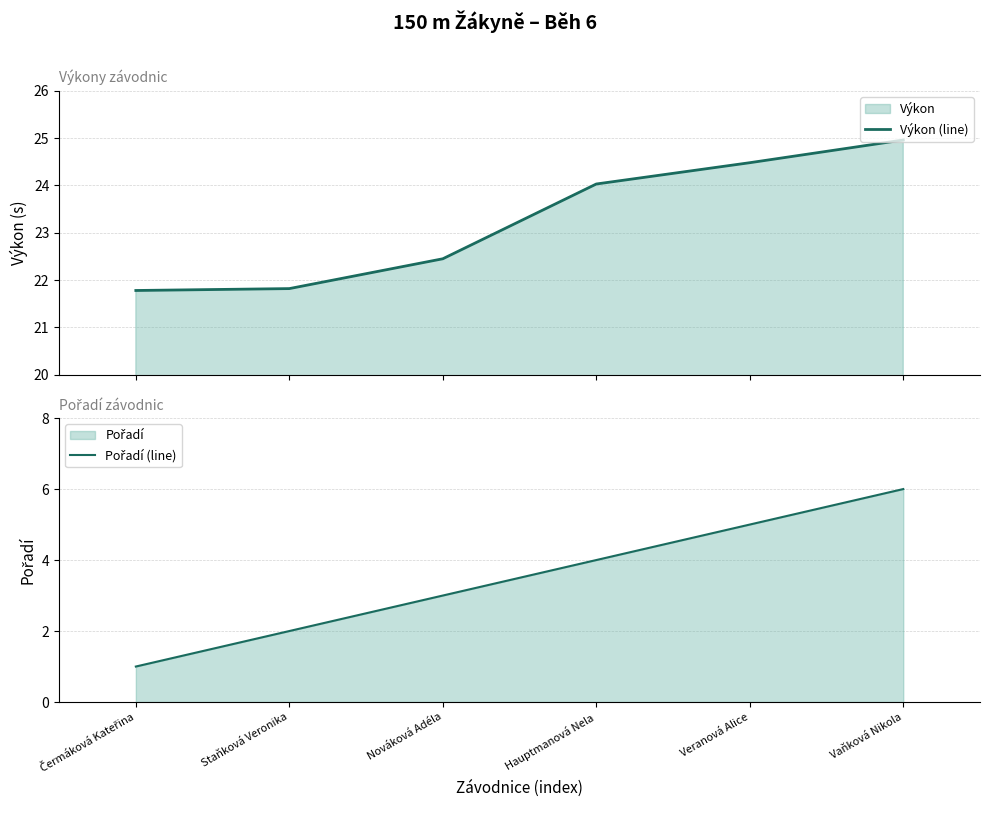

What is the average value of the Výkon (line) series?

23.3